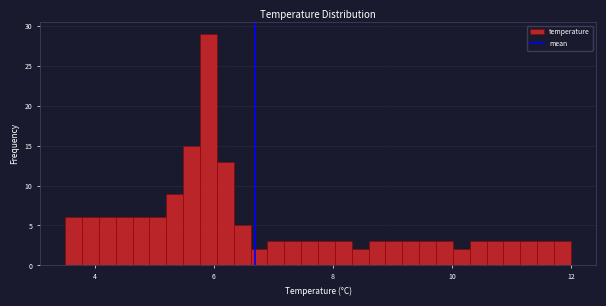

Around what value on the x-axis is the tallest bar? Give the approximate position of its centre, as read against the axis.

6.0